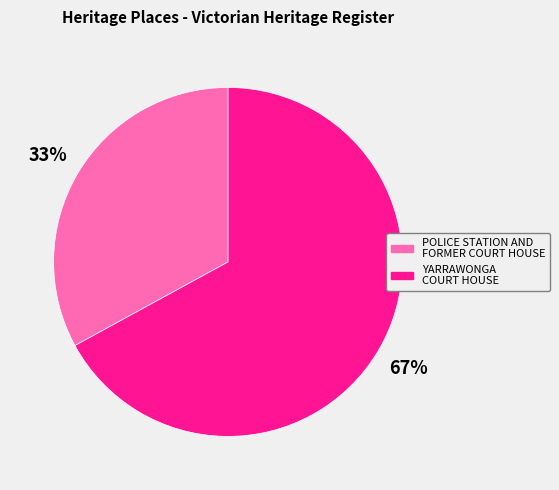

To the nearest percent, what portion does YARRAWONGA COURT HOUSE represent?

67%